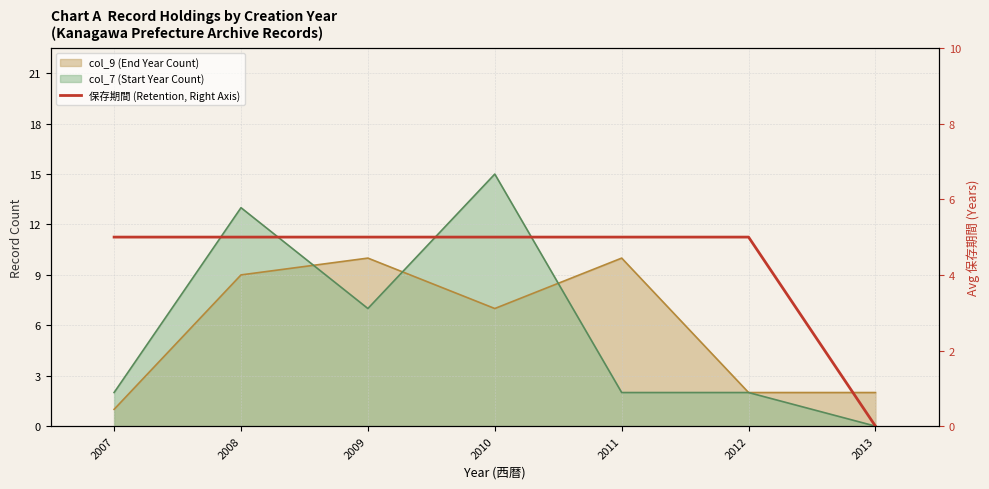

Is it true that the value at 2012 is 5?

True